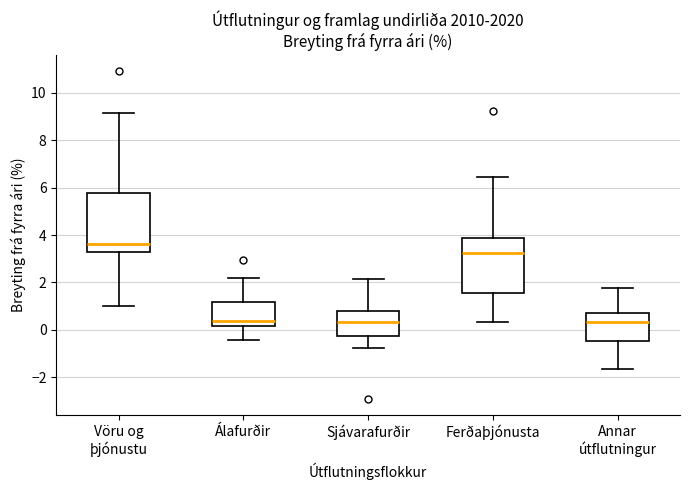

Reading left to right, transcribe this box plot: for each box, give where its median line is, the range the box spans, and where its two whiskers end, as read against the y-axis. The values are not printed on the chart, so give them approximately, as read against the axis.

Vöru og þjónustu: median 3.6, box 3.2 to 5.8, whiskers 1.0 to 9.2
Álafurðir: median 0.4, box 0.2 to 1.2, whiskers -0.4 to 2.2
Sjávarafurðir: median 0.4, box -0.2 to 0.8, whiskers -0.8 to 2.2
Ferðaþjónusta: median 3.2, box 1.6 to 3.8, whiskers 0.4 to 6.4
Annar útflutningur: median 0.4, box -0.4 to 0.6, whiskers -1.6 to 1.8